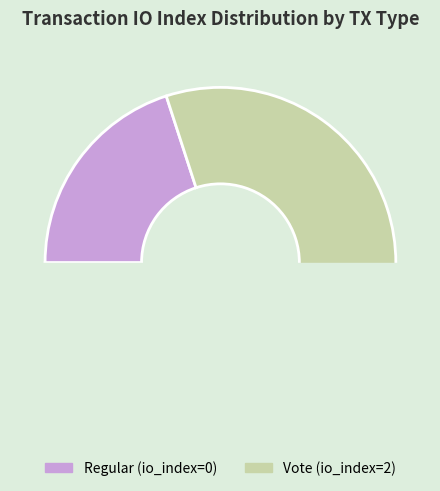

How many segments does this pie chart have?

2